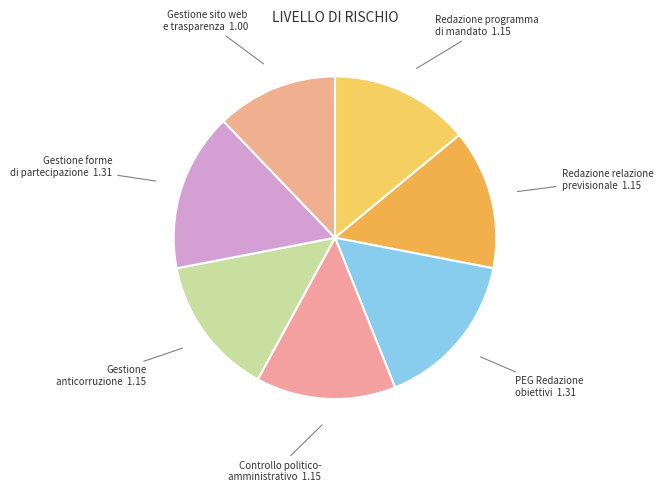

Count the number of slices in the pie.

7